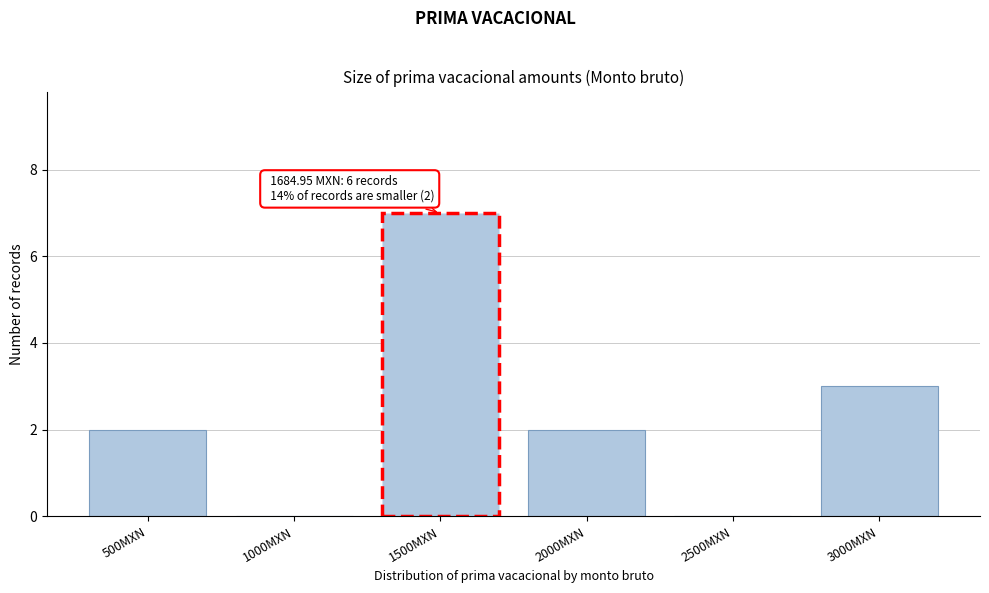

Reading left to right, transcribe all the data shown in this chart.

500MXN=2	1000MXN=0	1500MXN=7	2000MXN=2	2500MXN=0	3000MXN=3